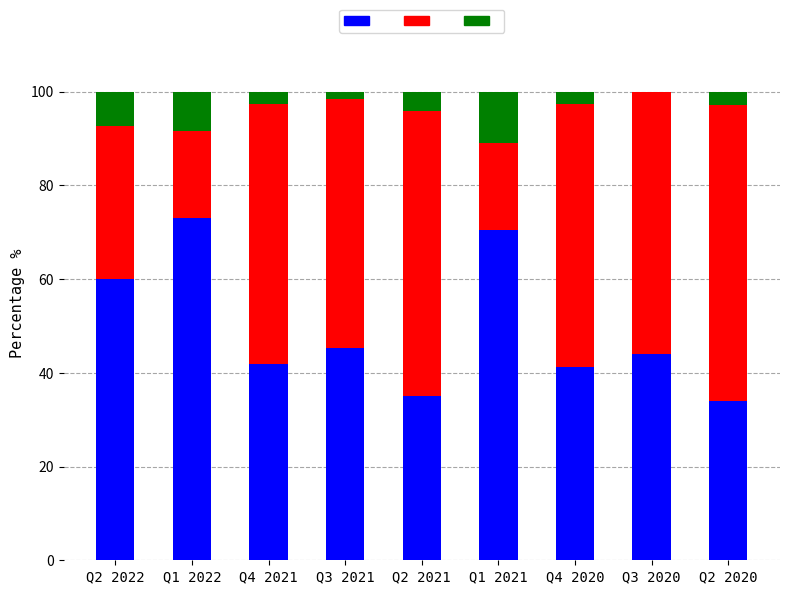

What is the total value across all series at Q2 2020?

100.0